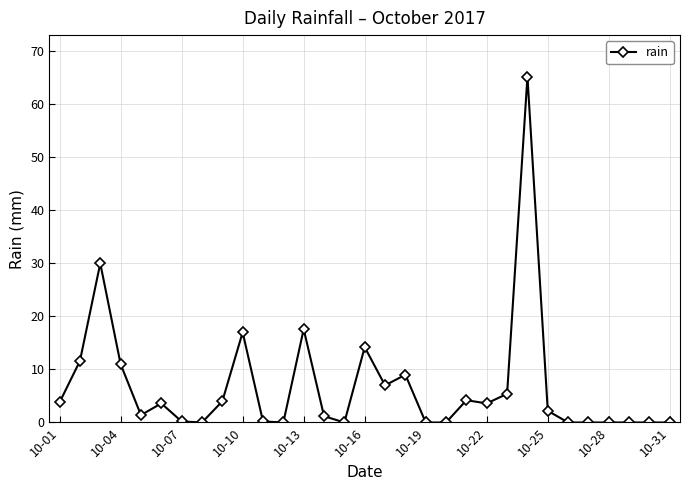

Does the chart have visible grid lines?

Yes